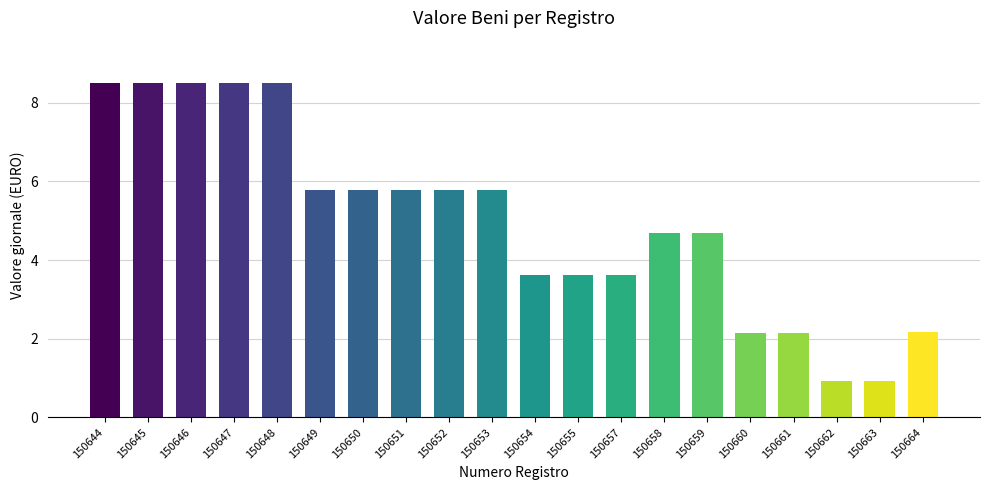

What is the difference between the maximum and minimum values?

7.6